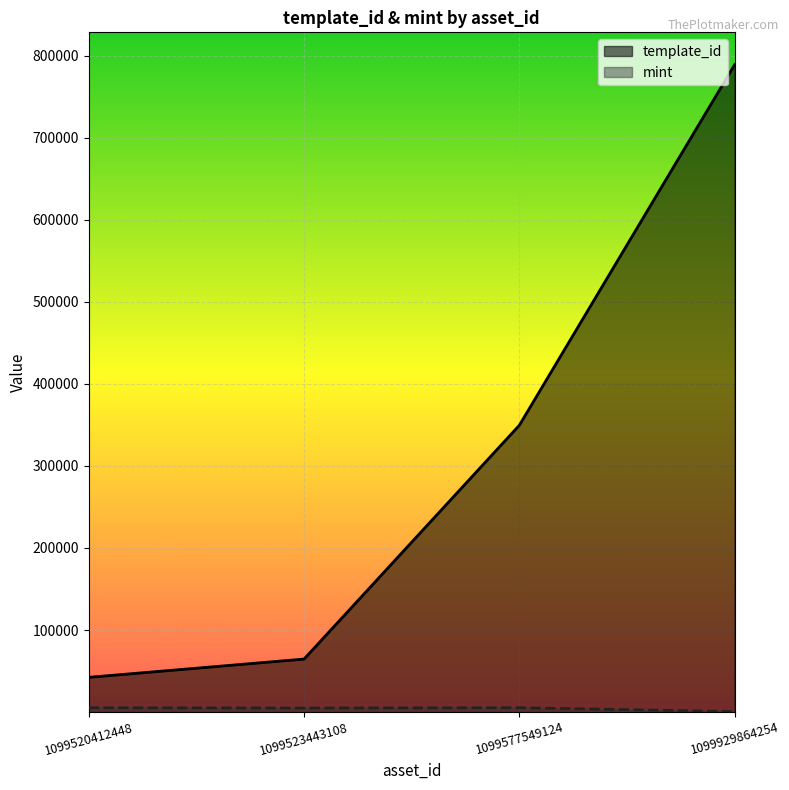

Which series has the largest range (max minus min)?

template_id